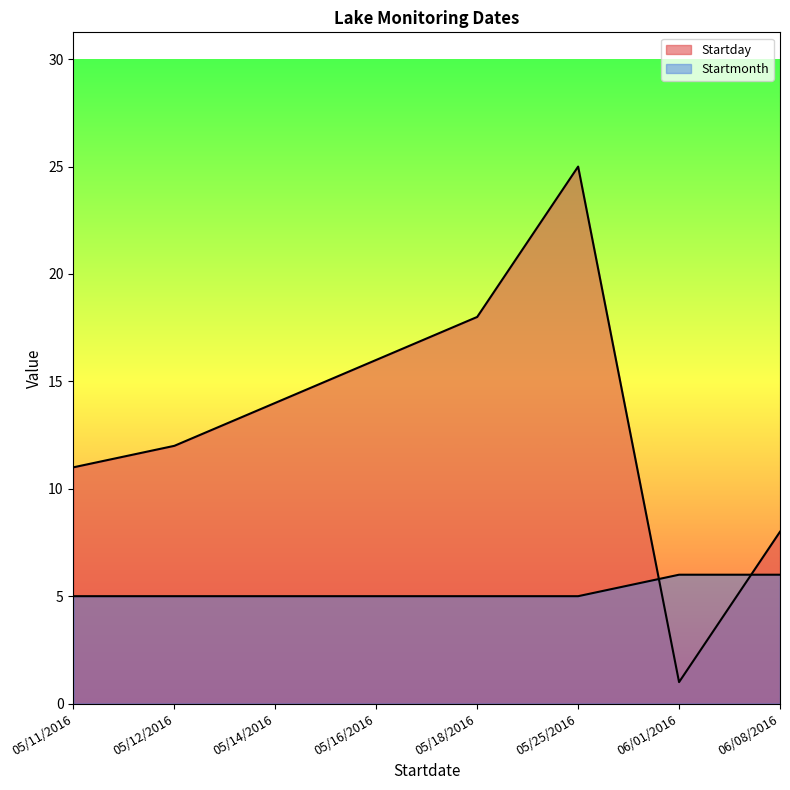

Rank the categories by Startday value from lowest to highest.

06/01/2016, 06/08/2016, 05/11/2016, 05/12/2016, 05/14/2016, 05/16/2016, 05/18/2016, 05/25/2016